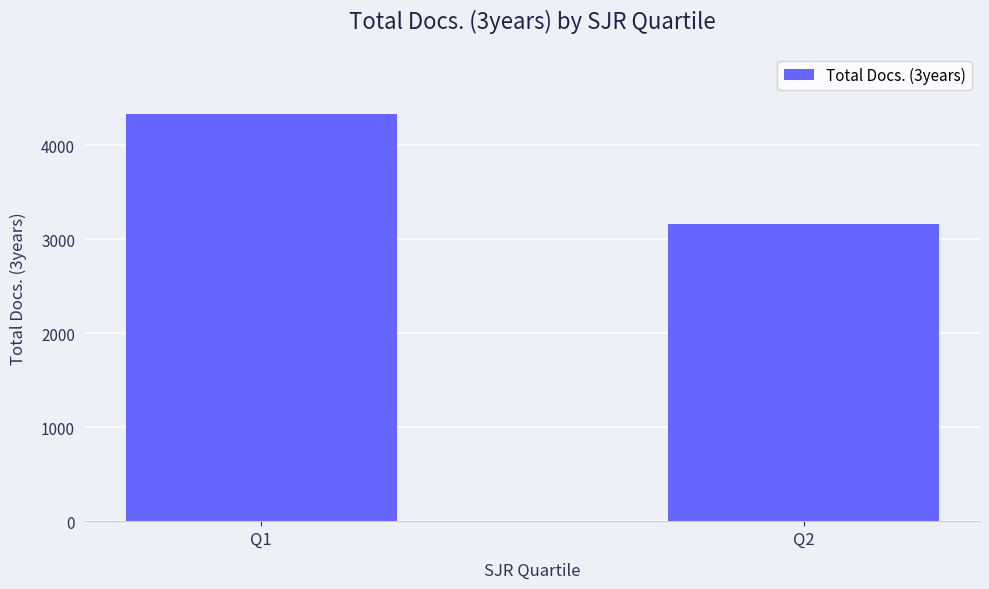

What is the maximum value shown in the chart?

4333